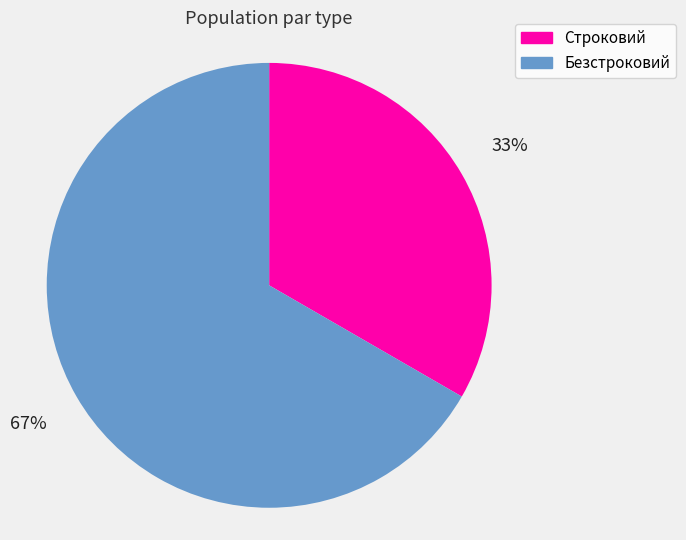

True or false: Безстроковий accounts for 67% of the total.

True